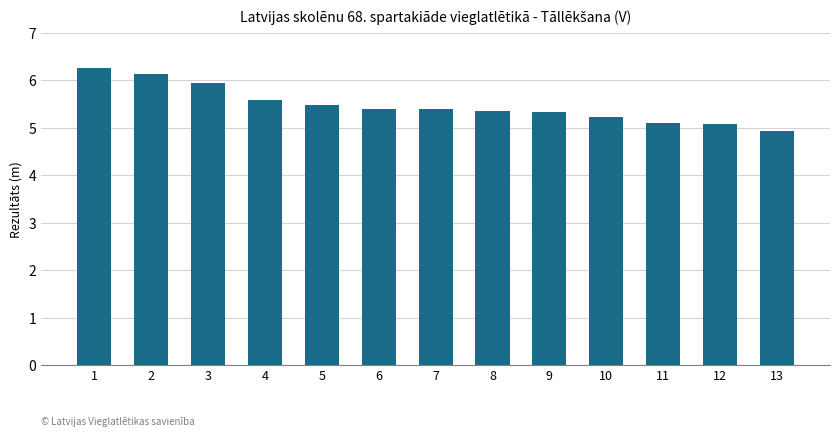

What is the change in value from 2 to 5?

-0.6